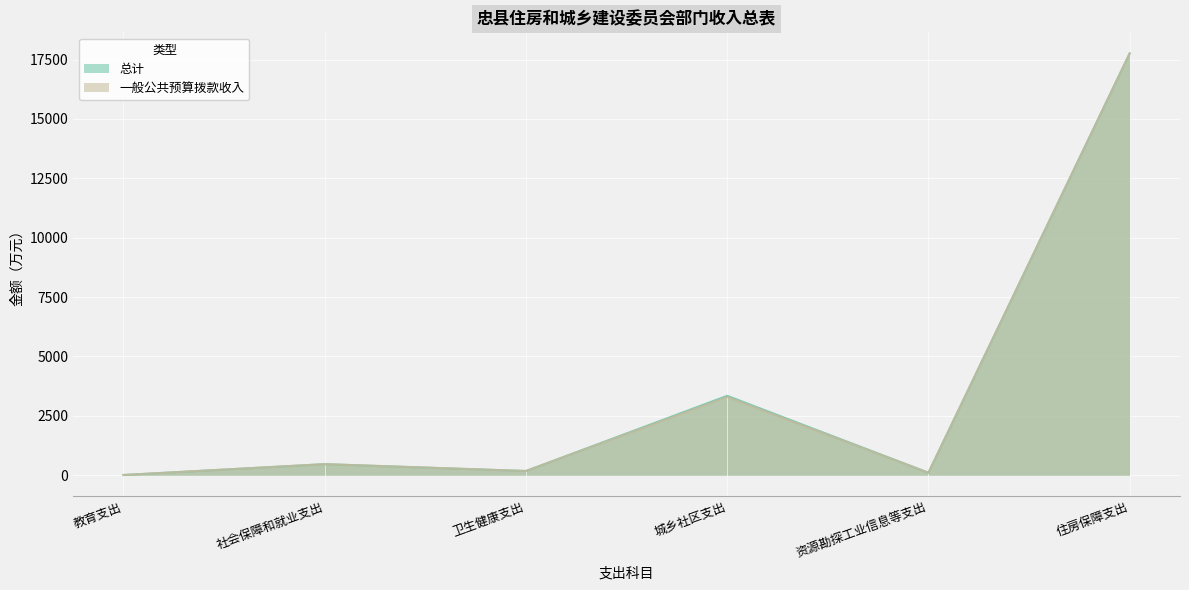

Does the chart display data point markers on the line(s)?

No